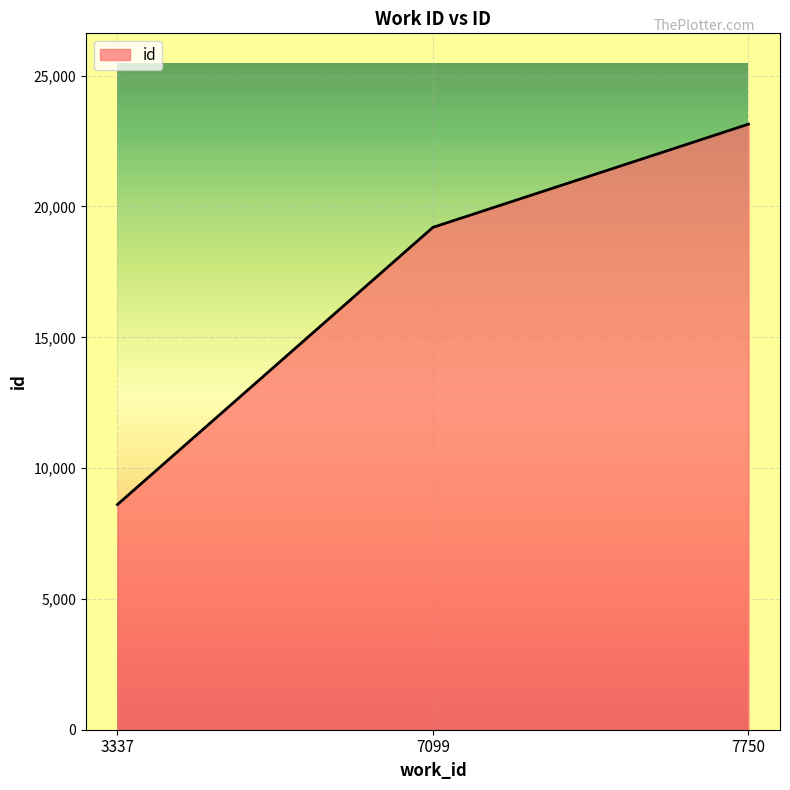

List the labels in order of value, smallest first.

3337, 7099, 7750